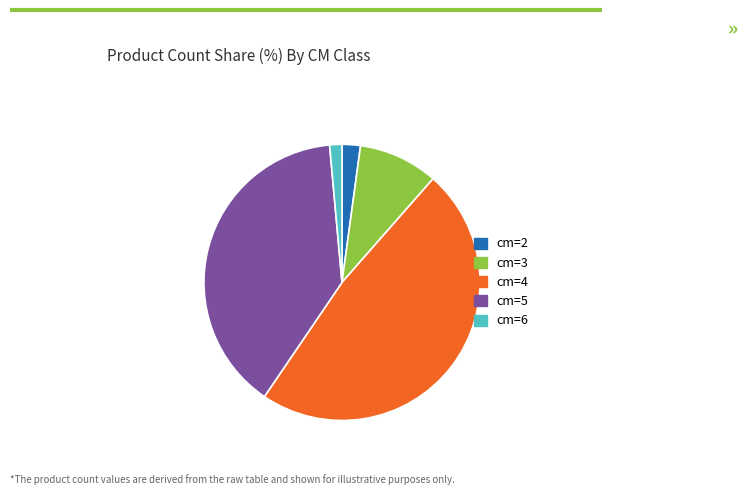

Is it true that cm=4 is 34% of the pie?

False